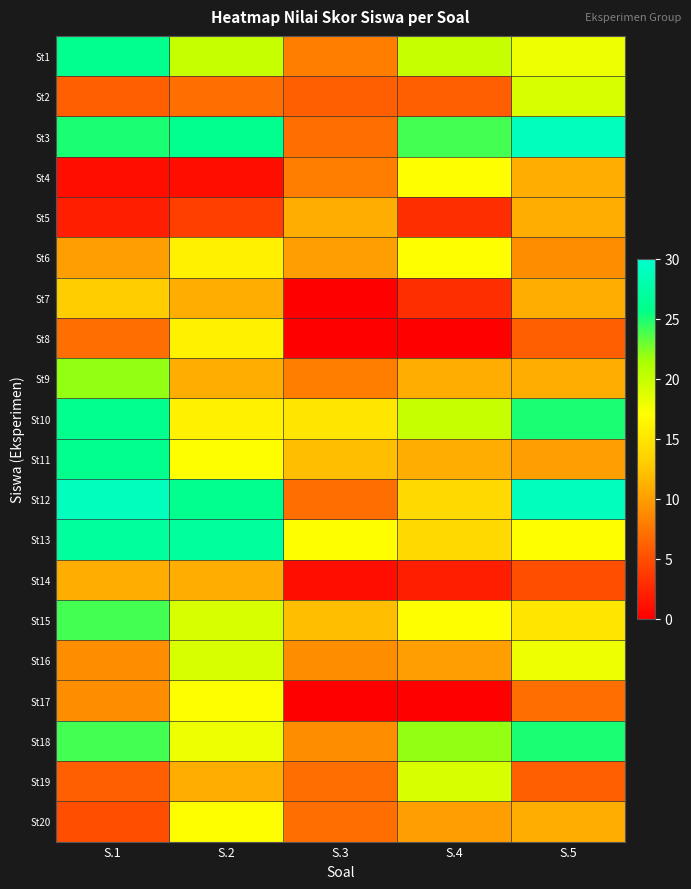

Reading left to right, transcribe all the data shown in this chart.

St1: S.1=26	S.2=20	S.3=8	S.4=20	S.5=18
St2: S.1=6	S.2=7	S.3=6	S.4=6	S.5=19
St3: S.1=25	S.2=26	S.3=7	S.4=24	S.5=29
St4: S.1=1	S.2=1	S.3=8	S.4=17	S.5=11
St5: S.1=2	S.2=4	S.3=11	S.4=3	S.5=11
St6: S.1=10	S.2=16	S.3=10	S.4=17	S.5=9
St7: S.1=13	S.2=11	S.3=0	S.4=3	S.5=11
St8: S.1=7	S.2=16	S.3=0	S.4=0	S.5=6
St9: S.1=22	S.2=11	S.3=8	S.4=11	S.5=11
St10: S.1=26	S.2=16	S.3=15	S.4=20	S.5=25
St11: S.1=26	S.2=17	S.3=12	S.4=11	S.5=10
St12: S.1=29	S.2=26	S.3=7	S.4=14	S.5=29
St13: S.1=27	S.2=27	S.3=17	S.4=14	S.5=17
St14: S.1=11	S.2=11	S.3=1	S.4=2	S.5=5
St15: S.1=24	S.2=19	S.3=12	S.4=17	S.5=15
St16: S.1=9	S.2=19	S.3=9	S.4=10	S.5=18
St17: S.1=9	S.2=17	S.3=0	S.4=0	S.5=7
St18: S.1=24	S.2=18	S.3=9	S.4=22	S.5=25
St19: S.1=6	S.2=11	S.3=7	S.4=19	S.5=6
St20: S.1=5	S.2=17	S.3=7	S.4=10	S.5=11